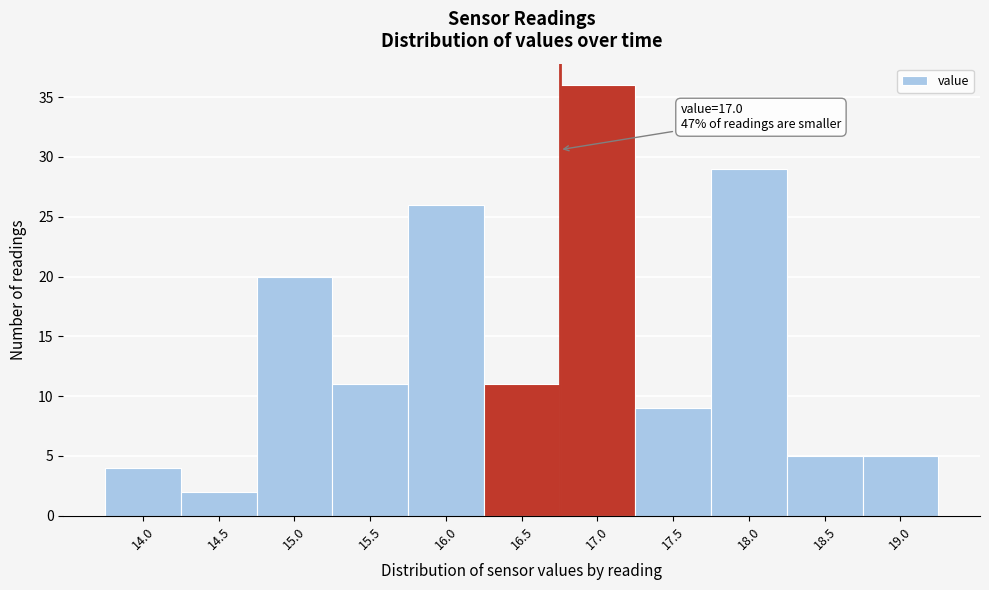

Reading left to right, what are all the values shown in this chart?

4	2	20	11	26	11	36	9	29	5	5